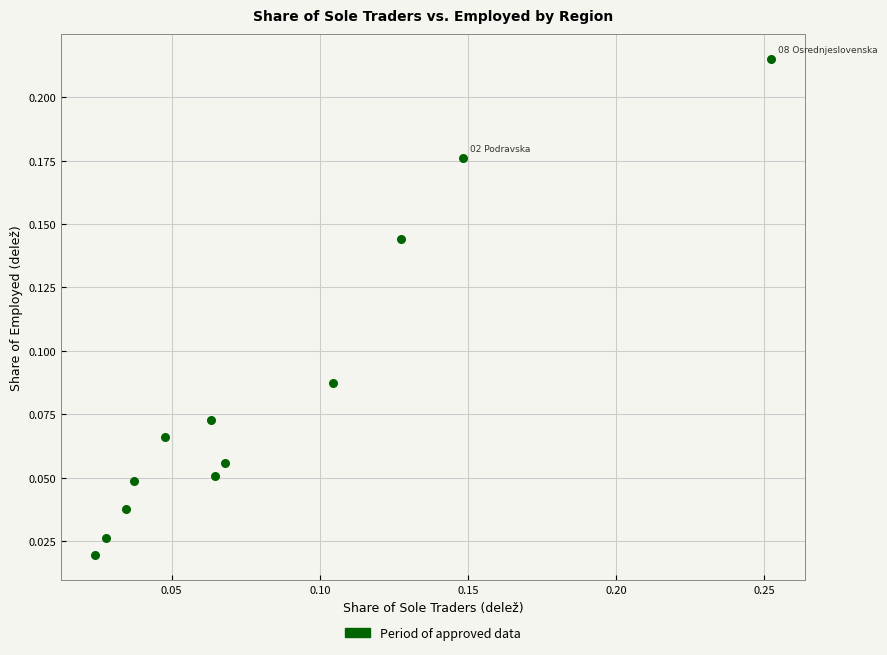

How many points are shown in the scatter plot?

12